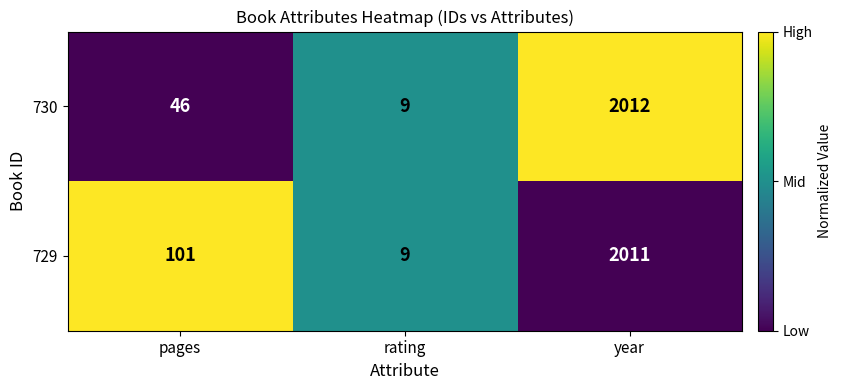

Reading right to left, extract all data points from this chart.

730: 2012	9	46
729: 2011	9	101